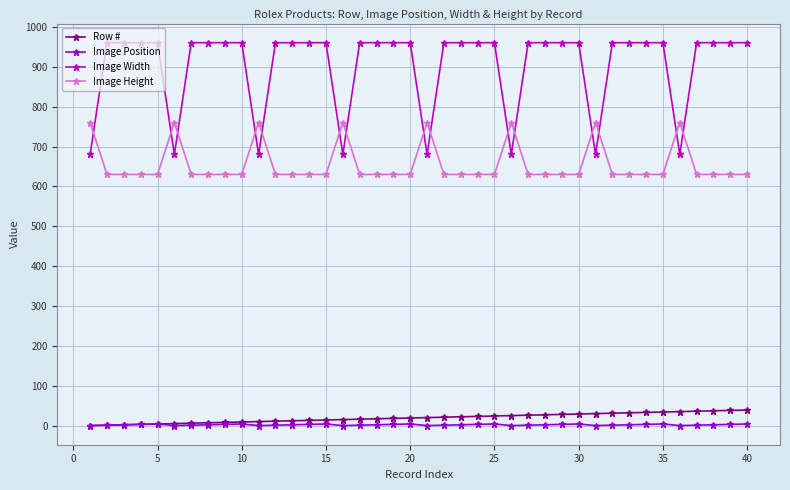

Which series has the largest range (max minus min)?

Image Width